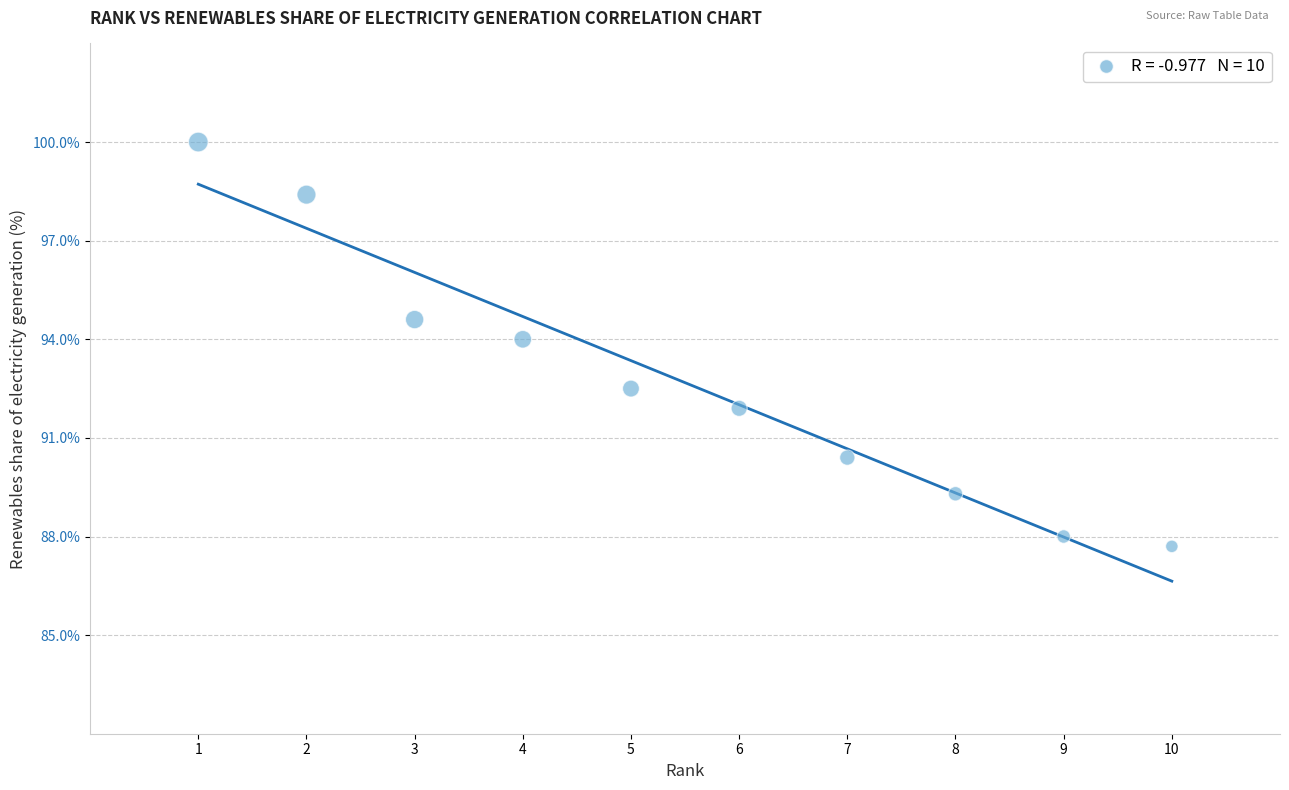

What is the range of X values (max minus min)?

9.0